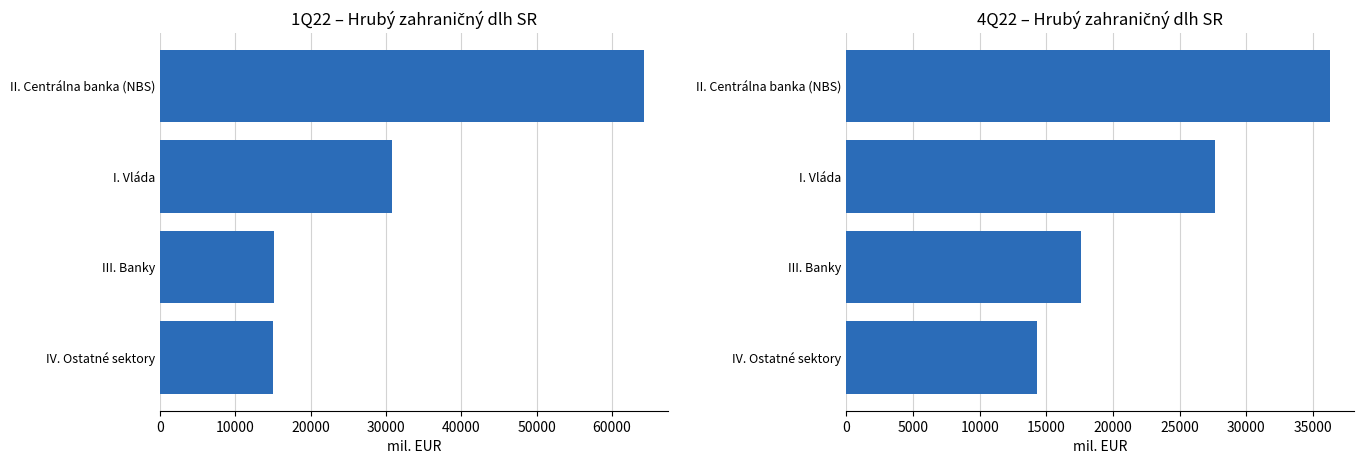

Between 30000 and 20000, which is larger?

30000